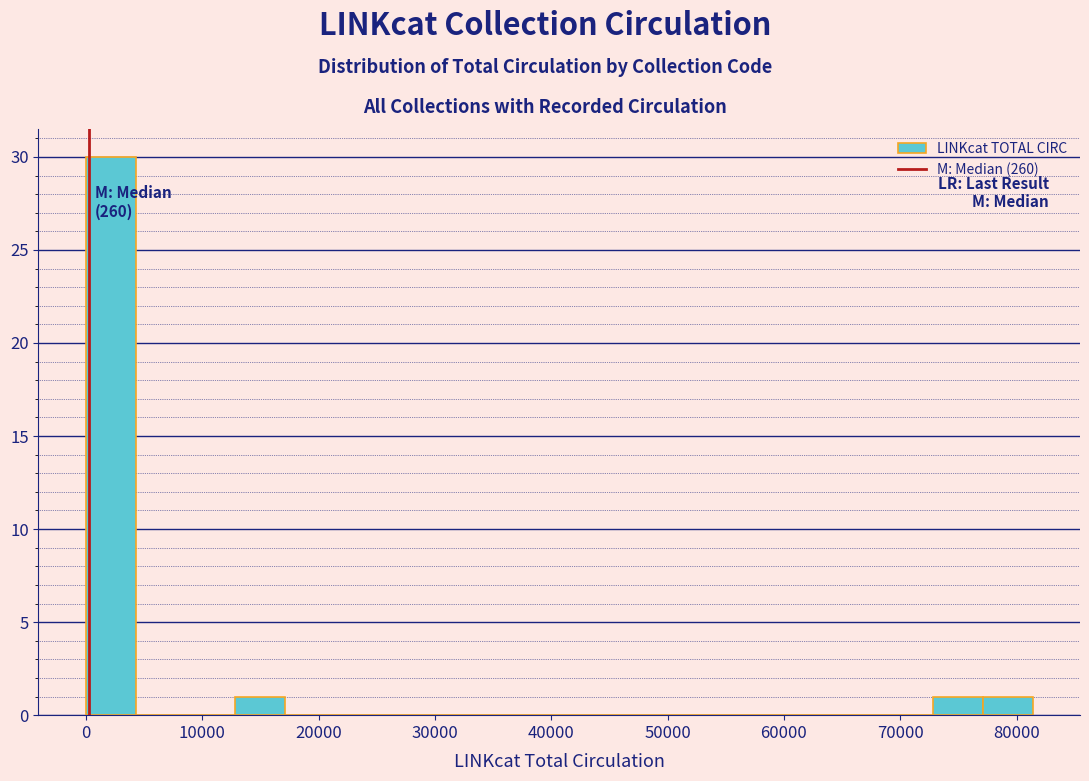

Which range on the x-axis has the tallest bar?

0 to 4000